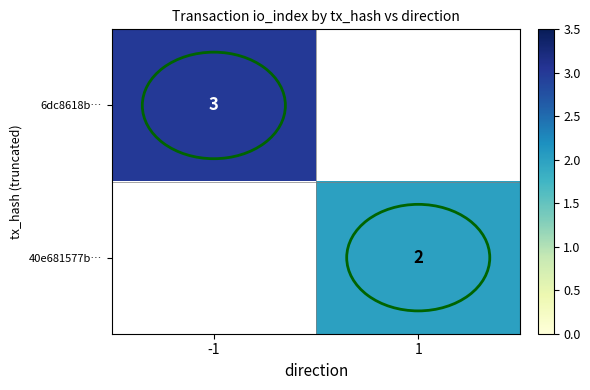

The value of 6dc8618b… at -1 is 4. True or false?

False